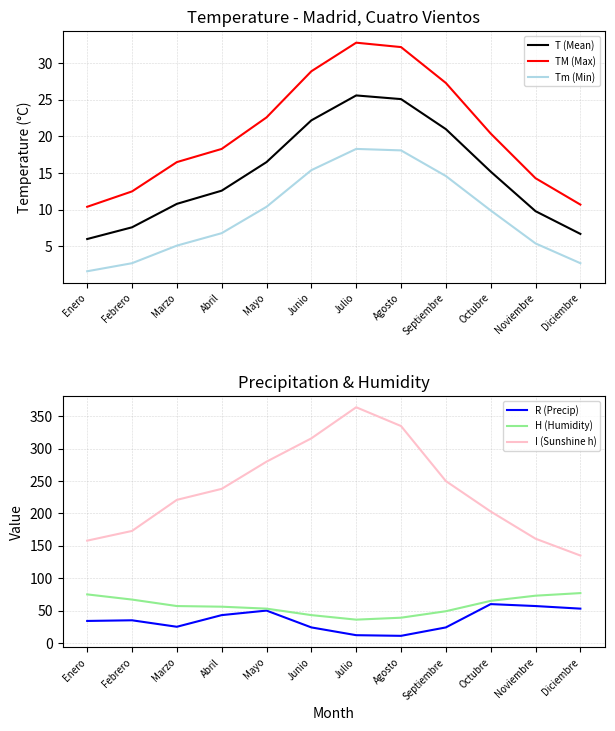

Between Febrero and Octubre, which series saw the biggest shift?

I (Sunshine h)